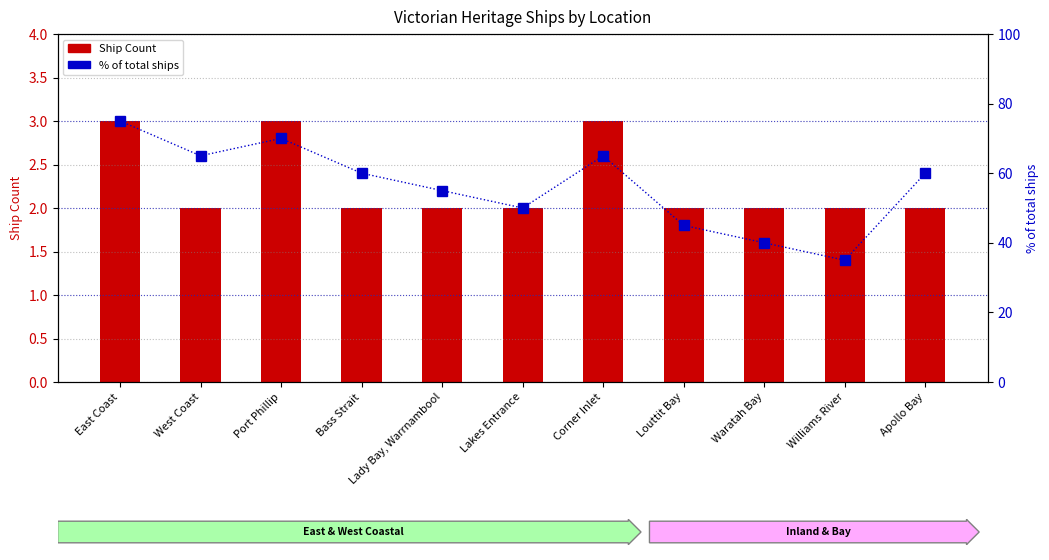

Which series has the largest range (max minus min)?

% of total ships